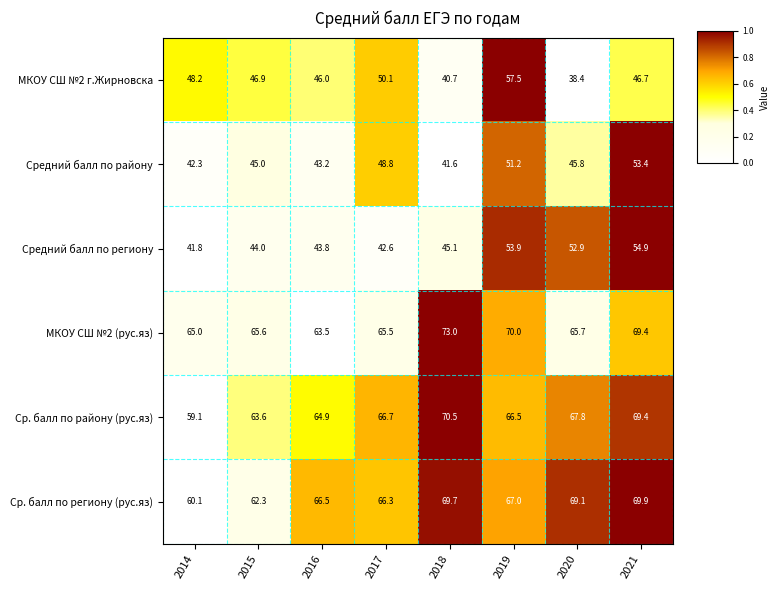

At which category is the sum across all series the highest?

2019